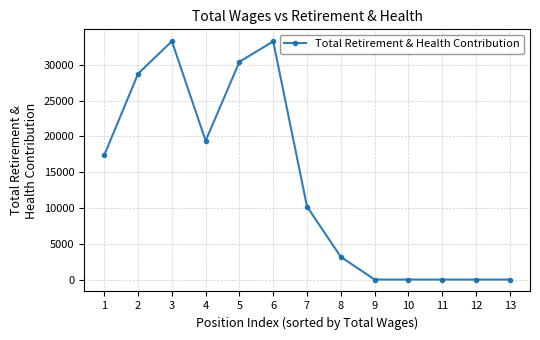

What is the value of the 6th point from the left?

33257